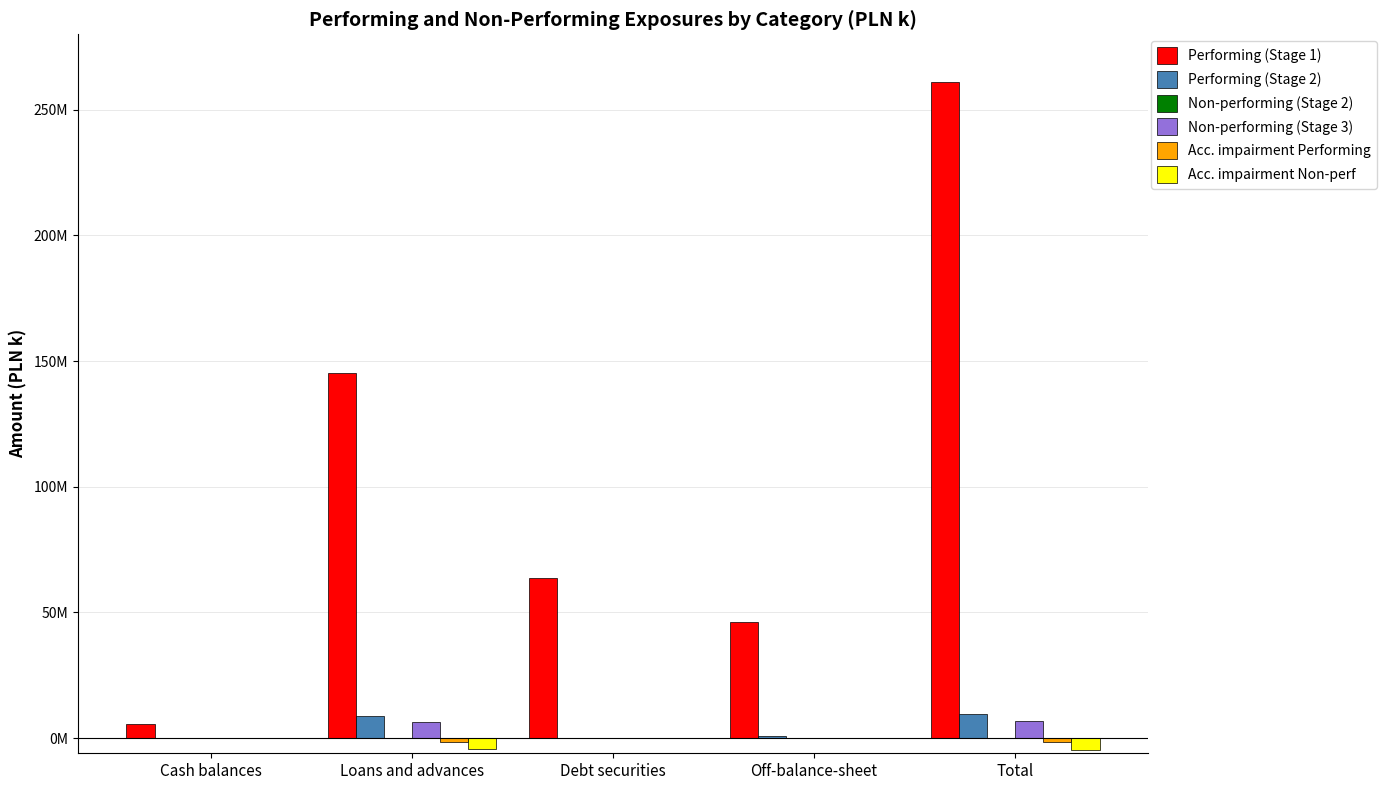

What is the sum of the Acc. impairment Non-perf values at Off-balance-sheet and Loans and advances?

-4444835.1